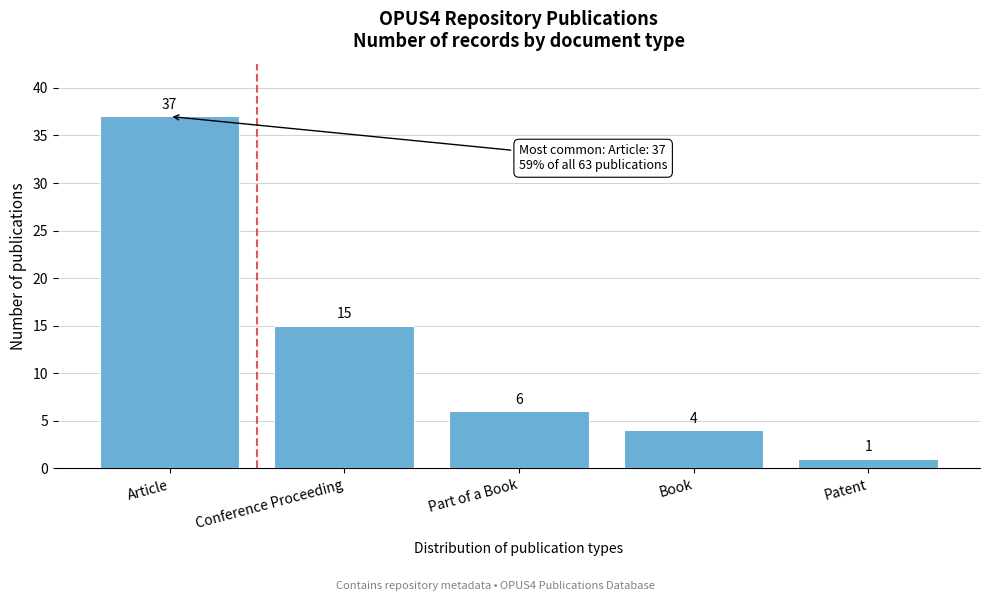

Reading left to right, extract all data points from this chart.

Article=37	Conference Proceeding=15	Part of a Book=6	Book=4	Patent=1